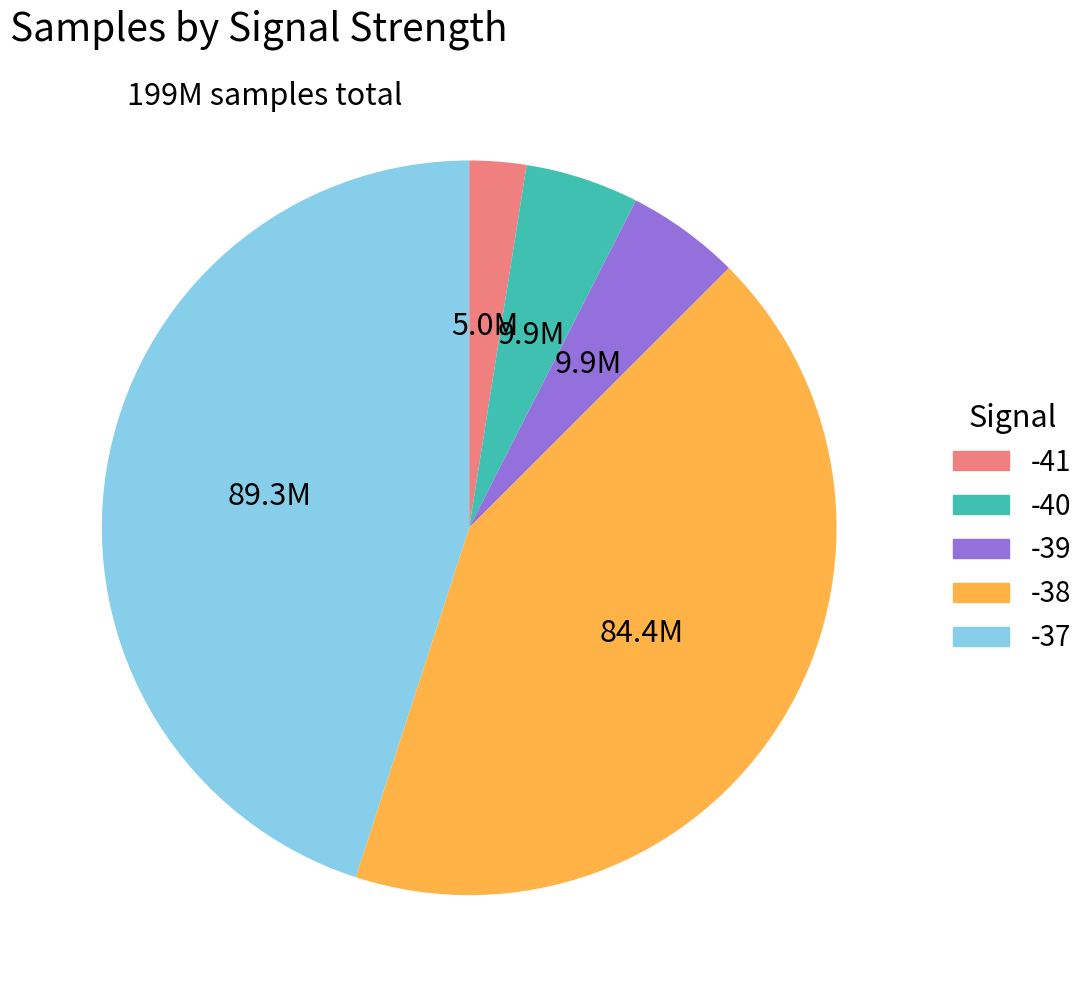

True or false: -40 accounts for 5% of the total.

True